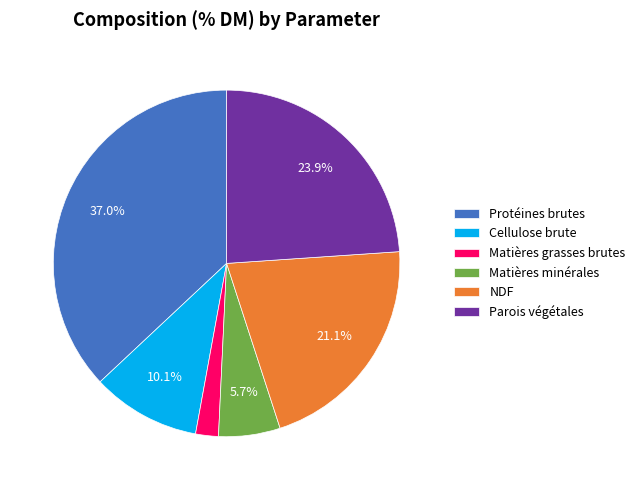

Between Protéines brutes and Parois végétales, which is larger?

Protéines brutes